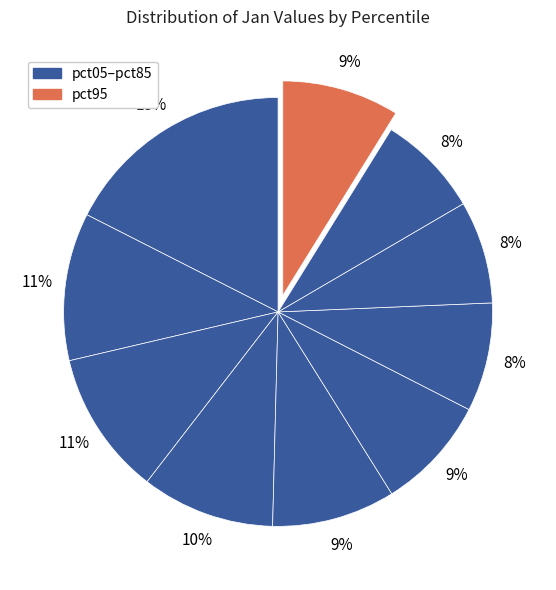

How many slices are in this pie chart?

10